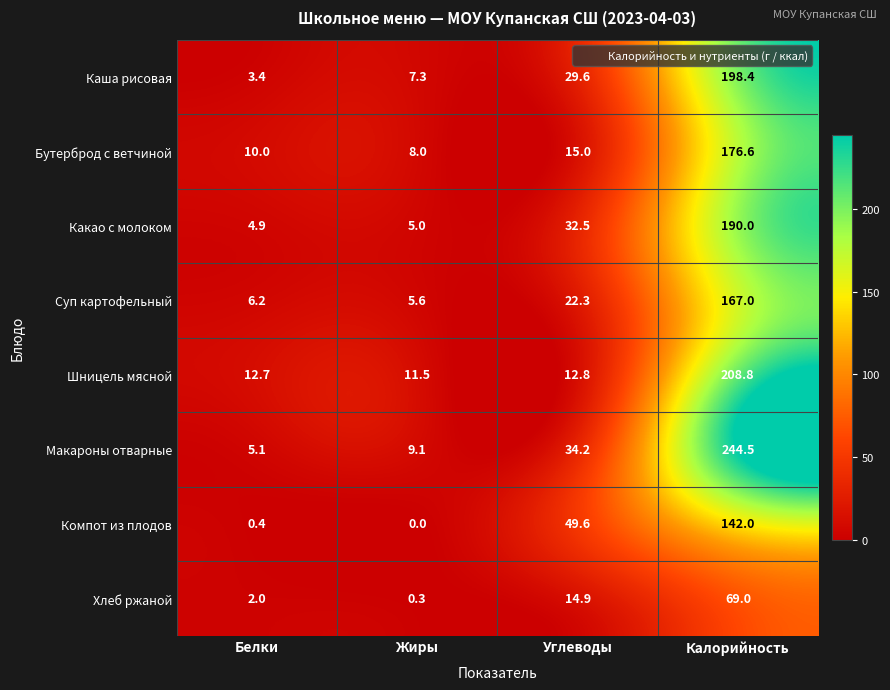

Which series has the largest total across all categories?

Макароны отварные